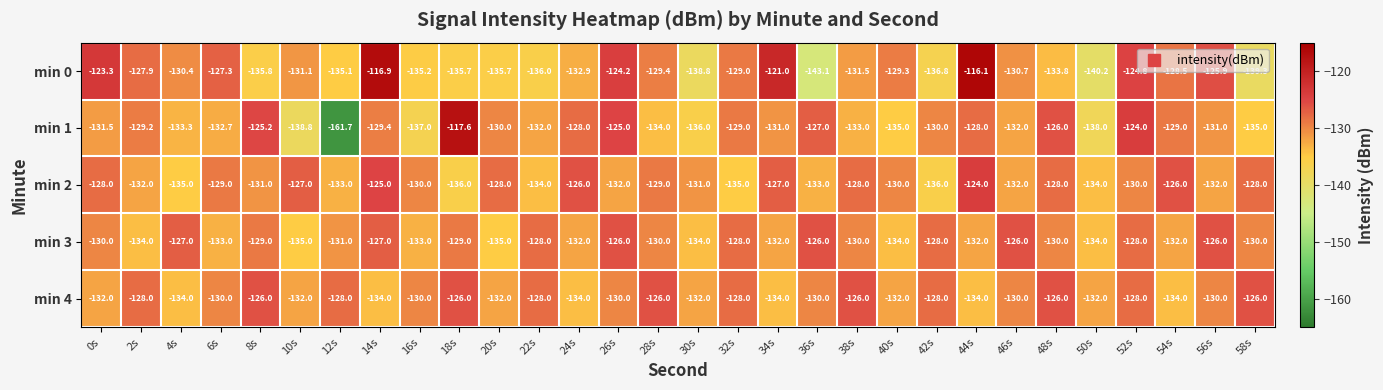

What is the average value of the min 0 series?

-130.9